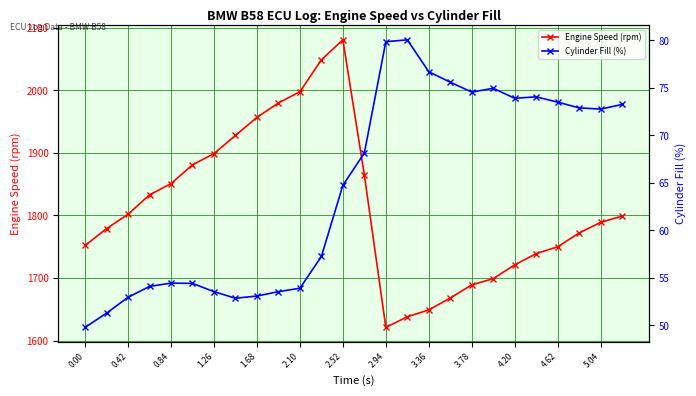

What is the maximum value for Engine Speed (rpm)?

2081